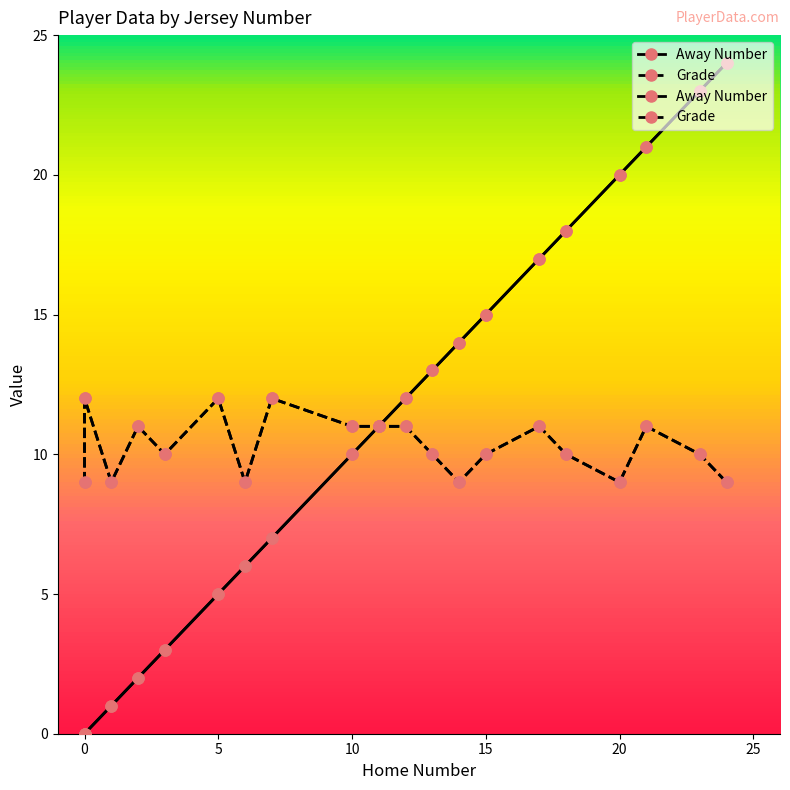

Does the chart have visible grid lines?

No